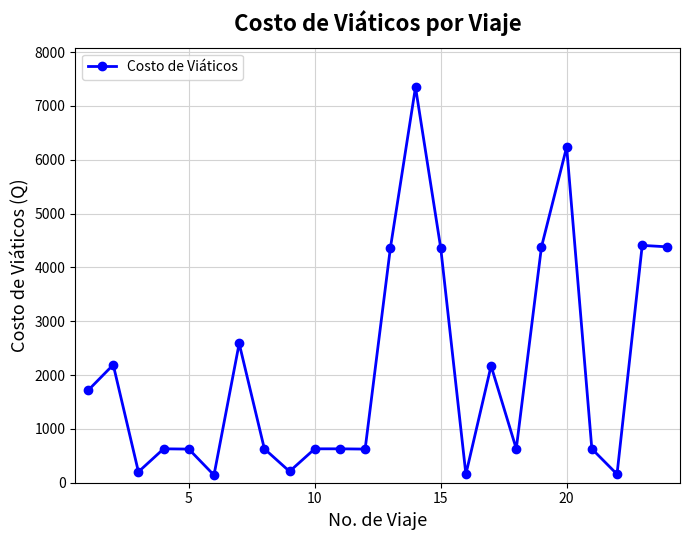

True or false: there are more than 0 points higher than both neighbors.

True